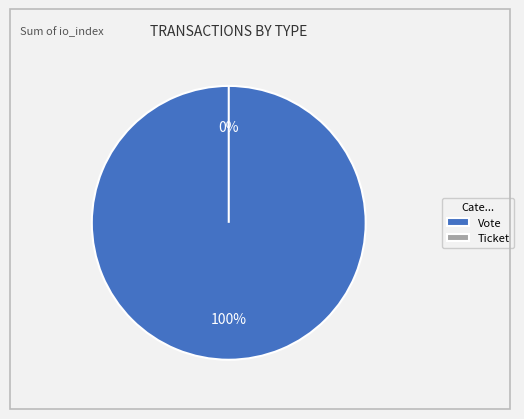

The Vote slice represents 100% of the pie. True or false?

True